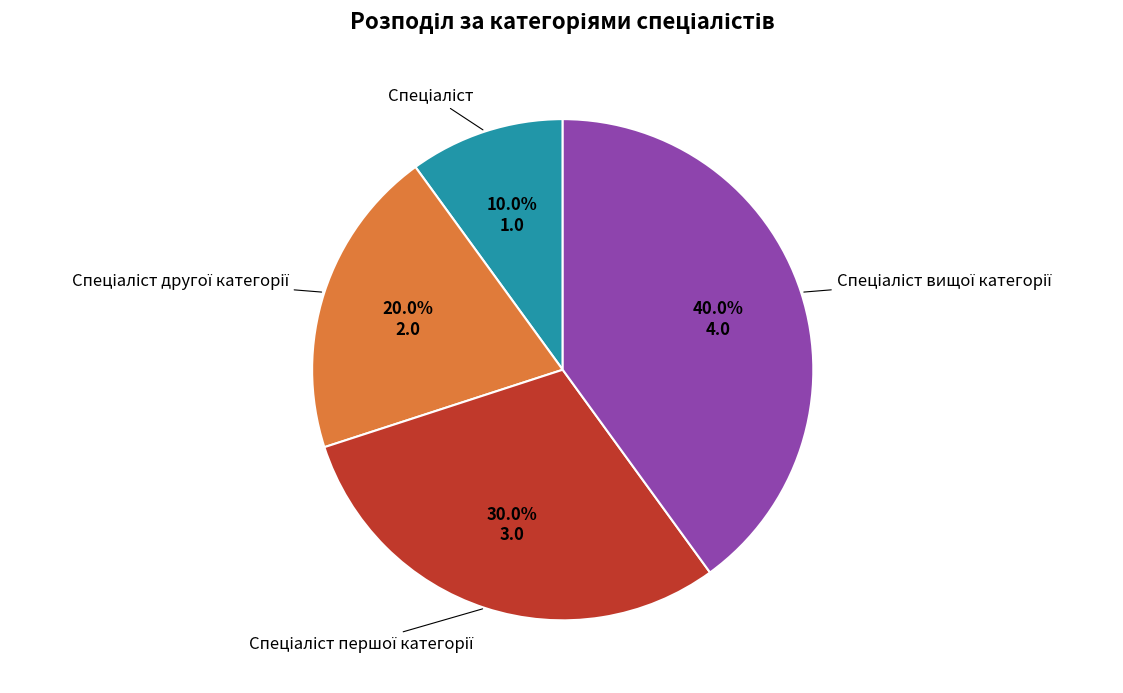

Is there any slice that represents more than half of the pie?

No